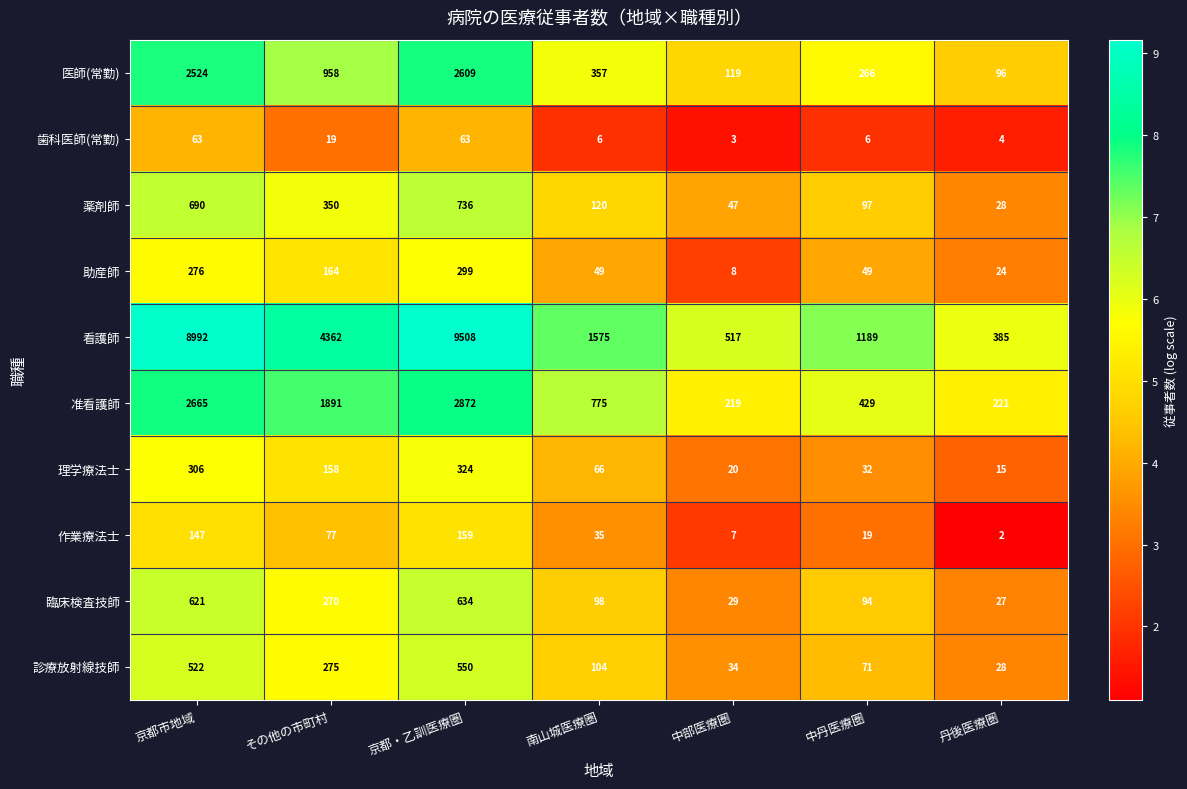

Rank the series by their maximum value, from highest to lowest.

看護師, 准看護師, 医師(常勤), 薬剤師, 臨床検査技師, 診療放射線技師, 理学療法士, 助産師, 作業療法士, 歯科医師(常勤)